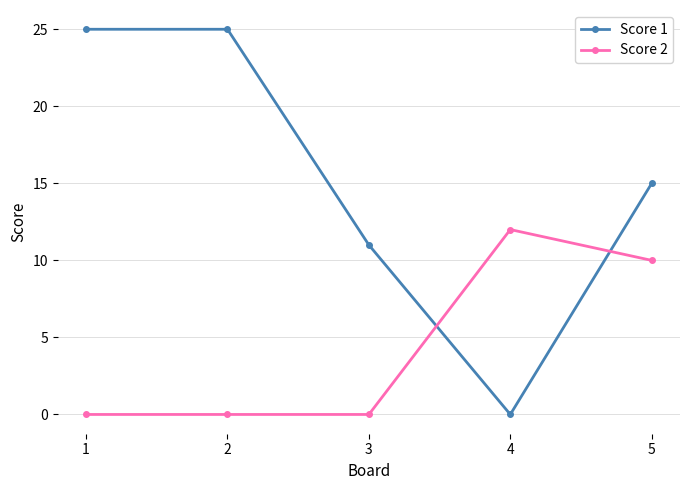

Is it true that Score 2 equals -4 at 1?

False